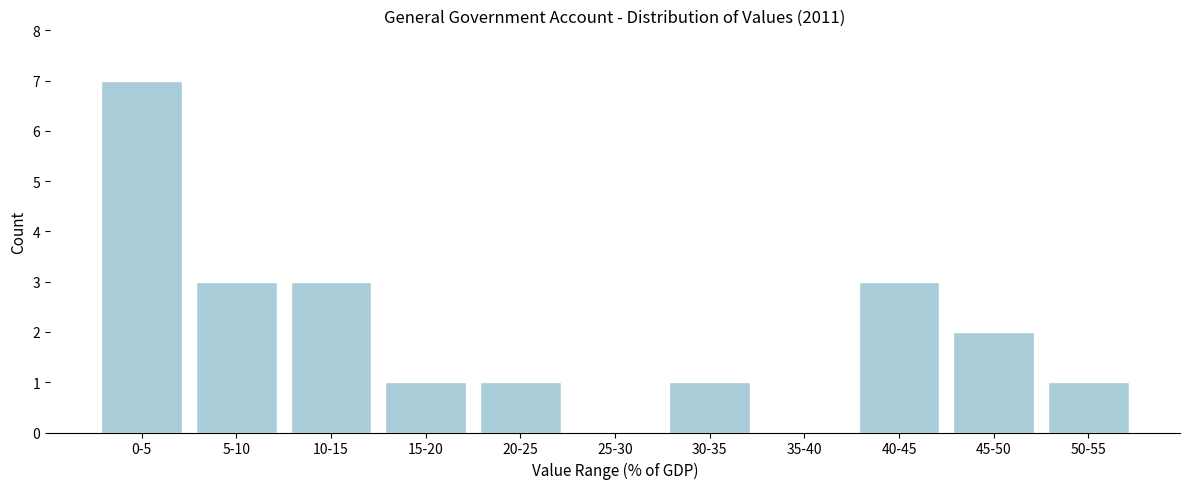

Reading right to left, extract all data points from this chart.

50-55=1	45-50=2	40-45=3	35-40=0	30-35=1	25-30=0	20-25=1	15-20=1	10-15=3	5-10=3	0-5=7